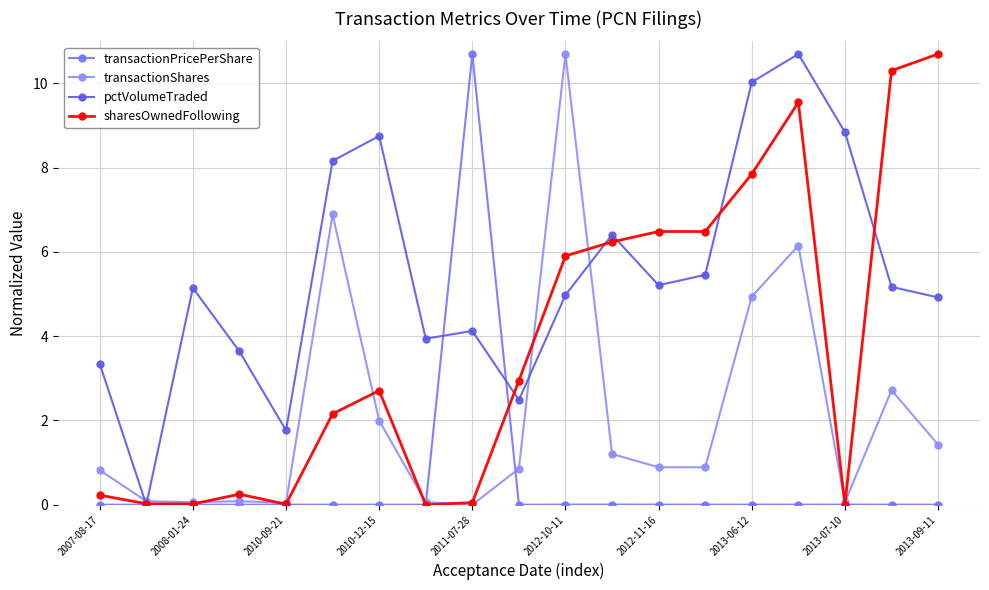

How many lines are shown in the chart?

4